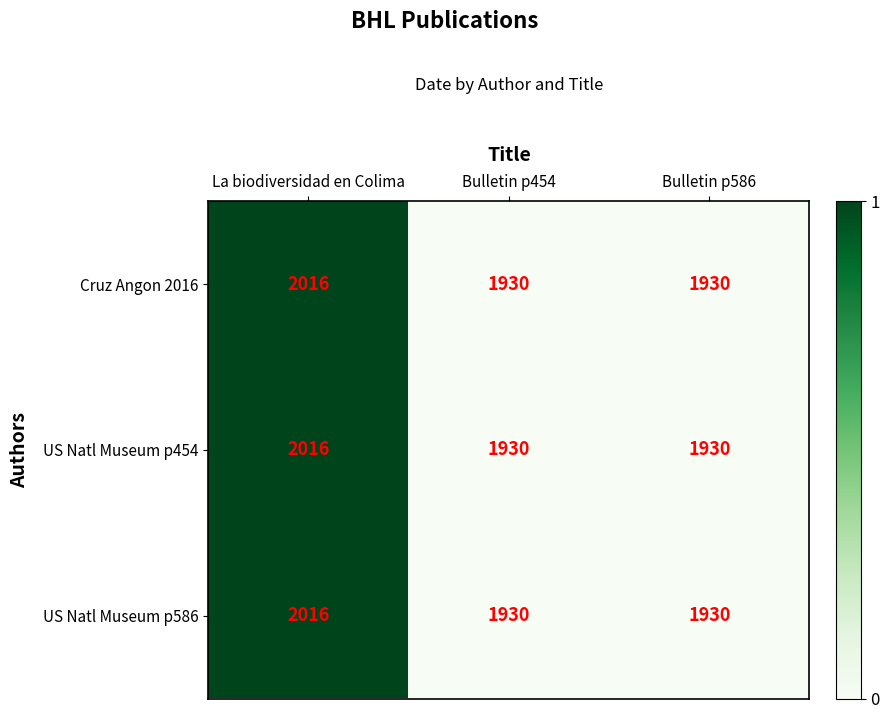

What is the difference between the US Natl Museum p586 values at La biodiversidad en Colima and Bulletin p454?

86